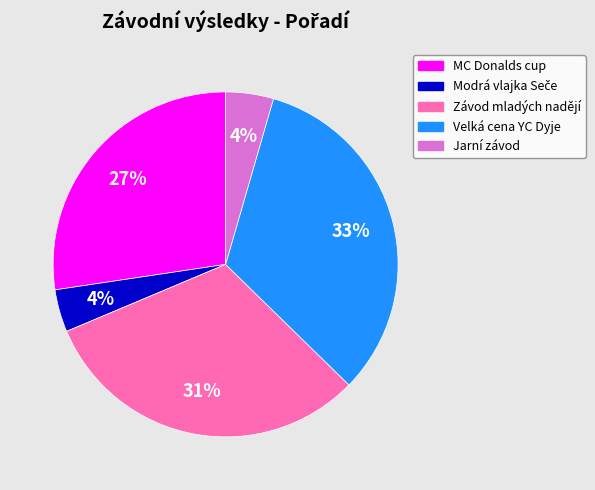

To the nearest percent, what portion does Velká cena YC Dyje represent?

33%